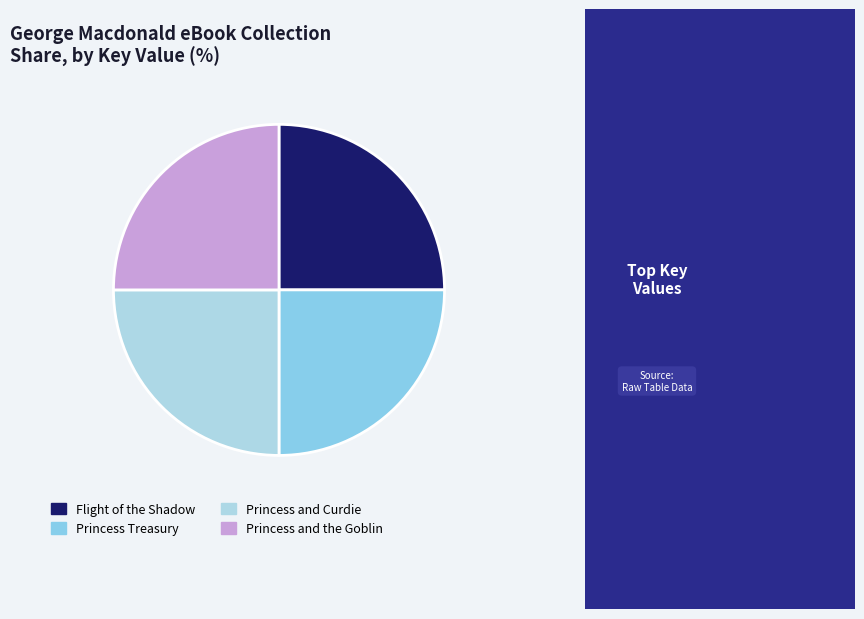

How many slices are in this pie chart?

4